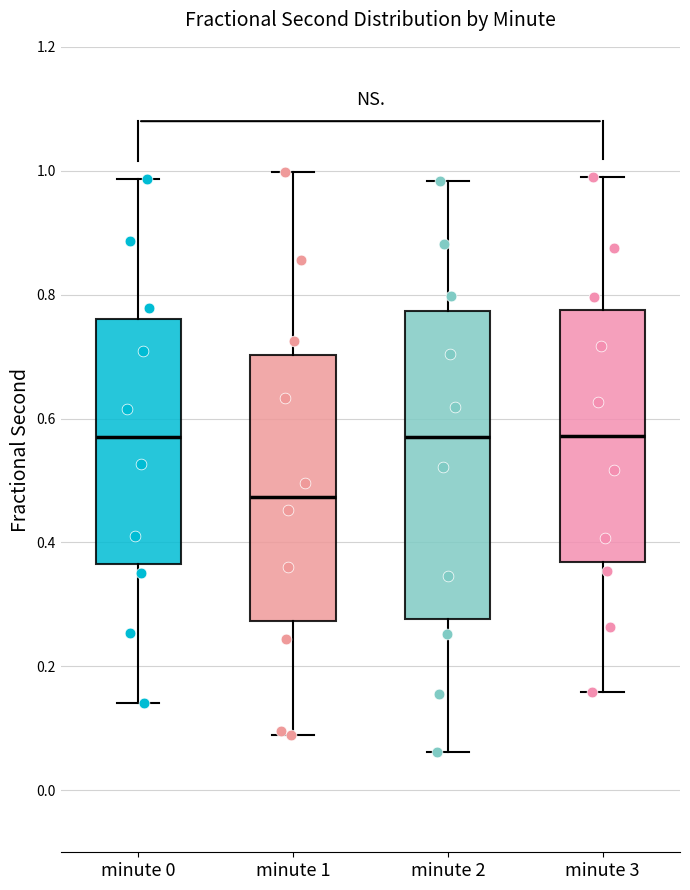

Reading left to right, read every box against the y-axis: the position of its median line, the range the box covers, and the ends of its whiskers. The values are not printed on the chart, so give them approximately, as read against the axis.

minute 0: median 0.58, box 0.36 to 0.76, whiskers 0.14 to 0.98
minute 1: median 0.48, box 0.28 to 0.70, whiskers 0.08 to 1.00
minute 2: median 0.58, box 0.28 to 0.78, whiskers 0.06 to 0.98
minute 3: median 0.58, box 0.36 to 0.78, whiskers 0.16 to 0.98